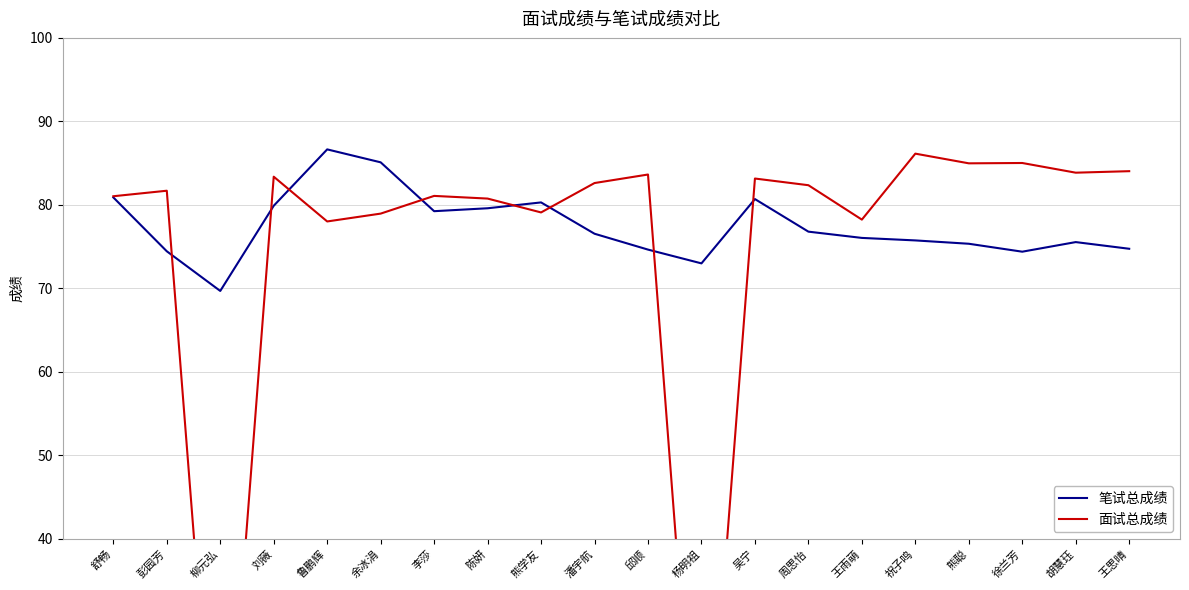

The 笔试总成绩 series shows 75.5 at 胡慧珏. True or false?

True